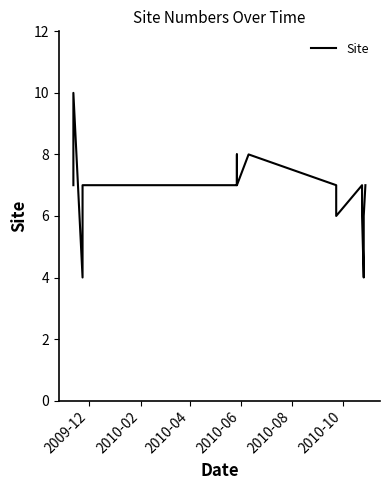

Reading left to right, transcribe all the data shown in this chart.

7	8	10	4	7	7	8	7	8	7	6	7	6	4	6	7